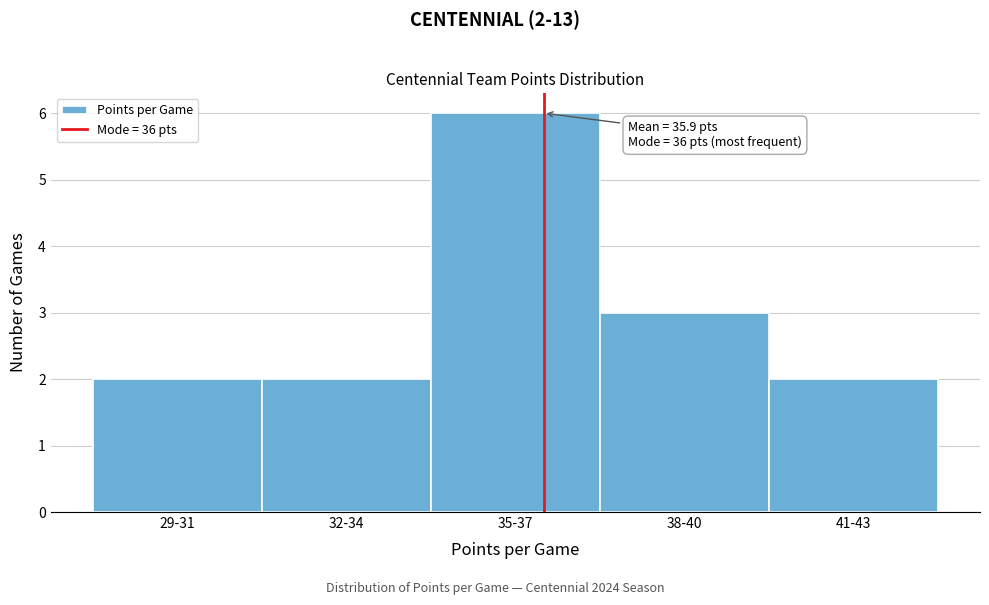

Reading left to right, transcribe all the data shown in this chart.

29-31=2	32-34=2	35-37=6	38-40=3	41-43=2